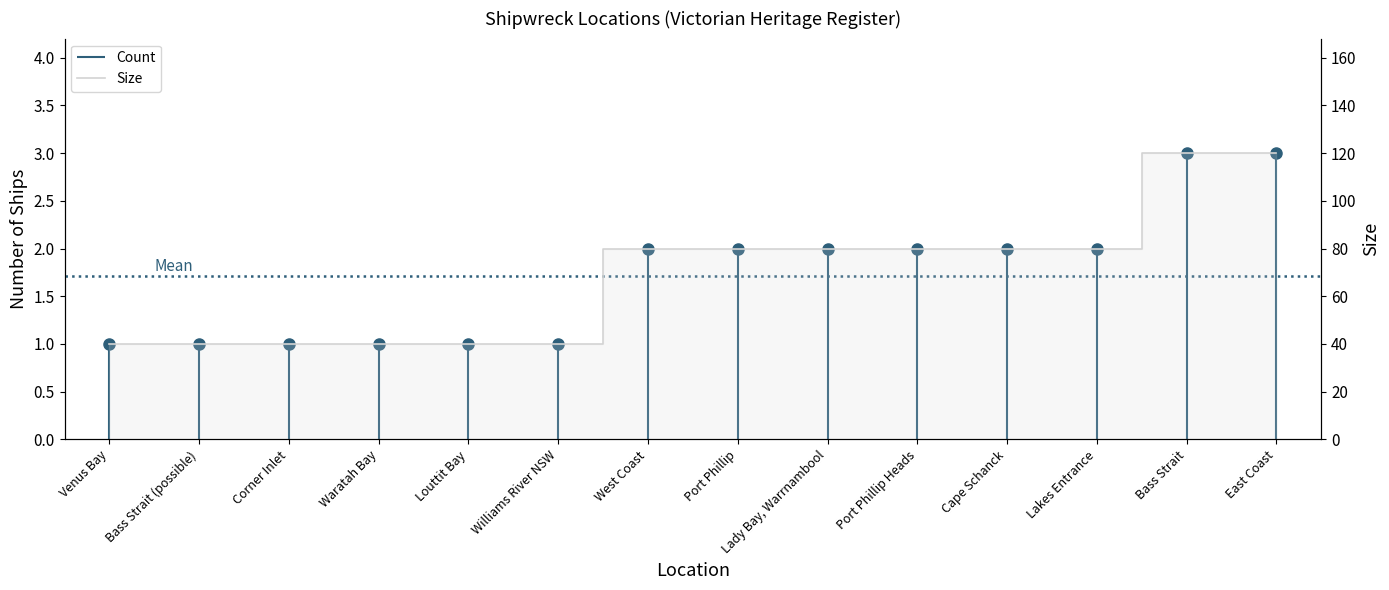

List the labels in order of value, smallest first.

Venus Bay, Bass Strait (possible), Corner Inlet, Waratah Bay, Louttit Bay, Williams River NSW, West Coast, Port Phillip, Lady Bay, Warrnambool, Port Phillip Heads, Cape Schanck, Lakes Entrance, Bass Strait, East Coast